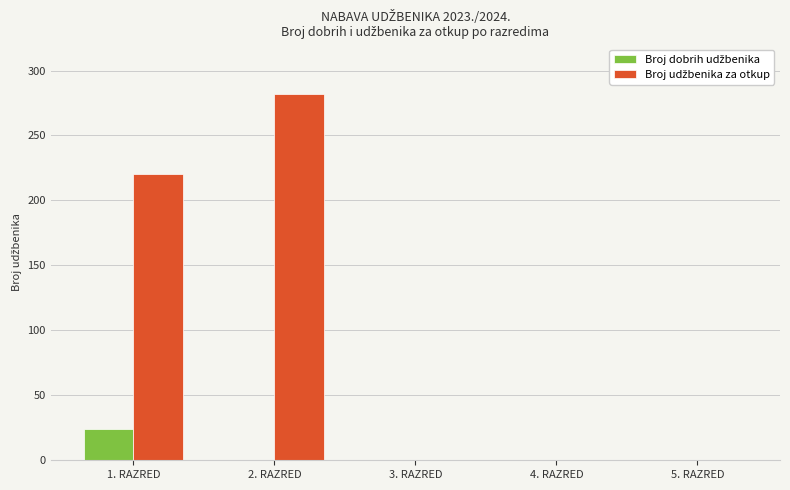

At which category is the sum across all series the highest?

2. RAZRED